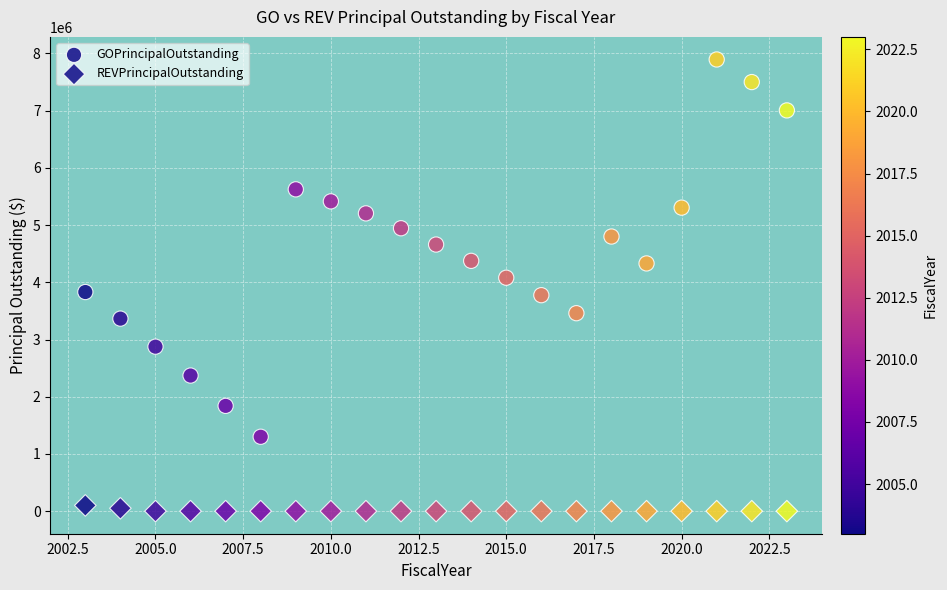

How many data points are displayed?

42